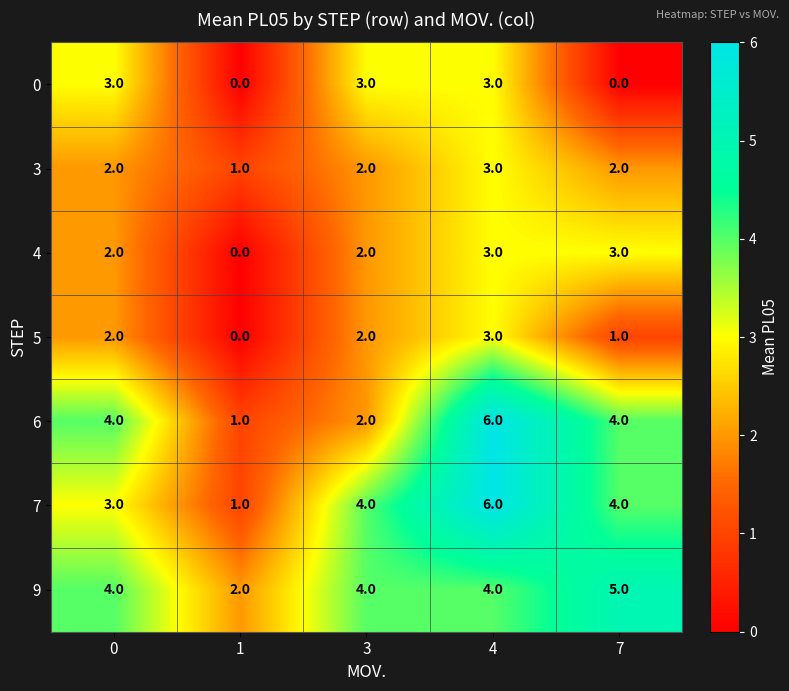

Is it true that 6 equals 3 at 3?

False